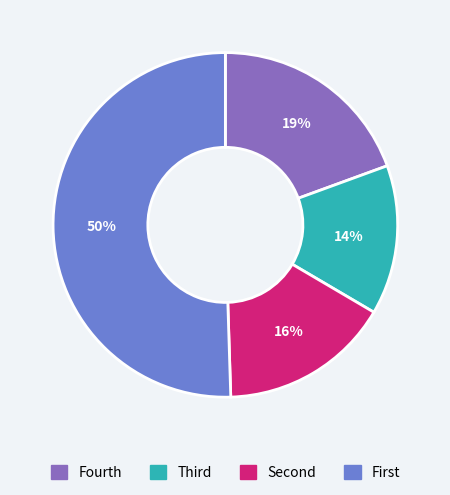

Which category has the smallest portion of the pie?

Third